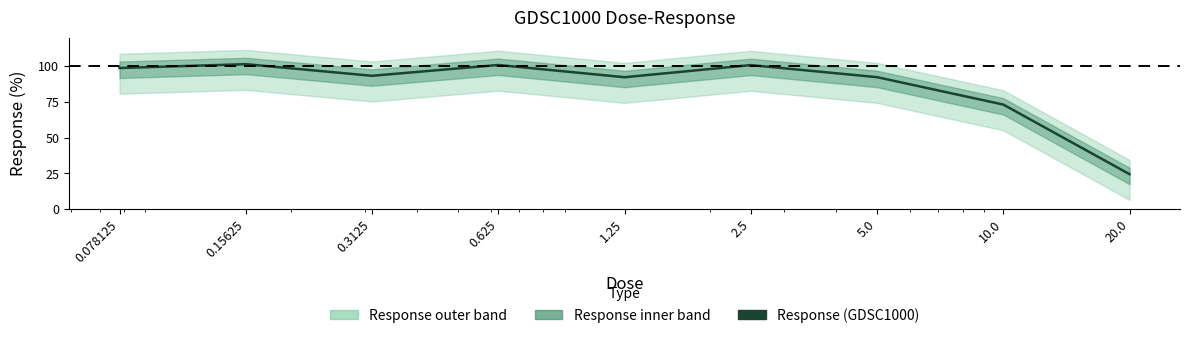

What is the value of the 9th point from the left?

24.5